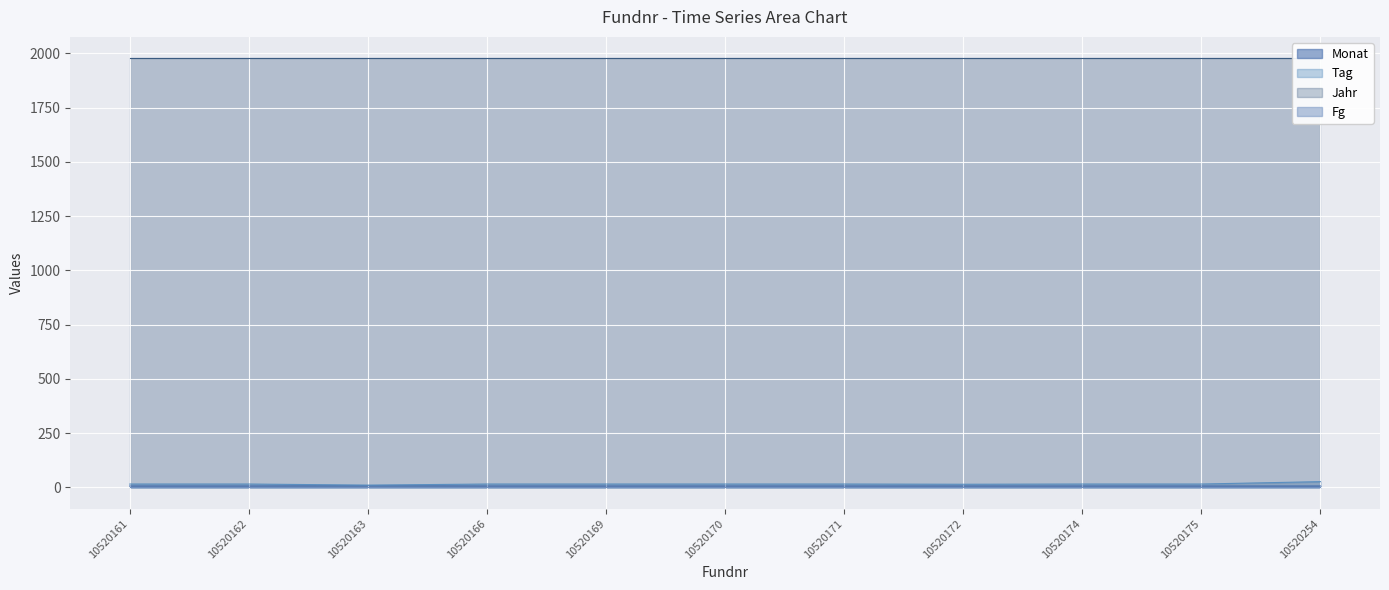

Does the chart display data point markers on the line(s)?

No